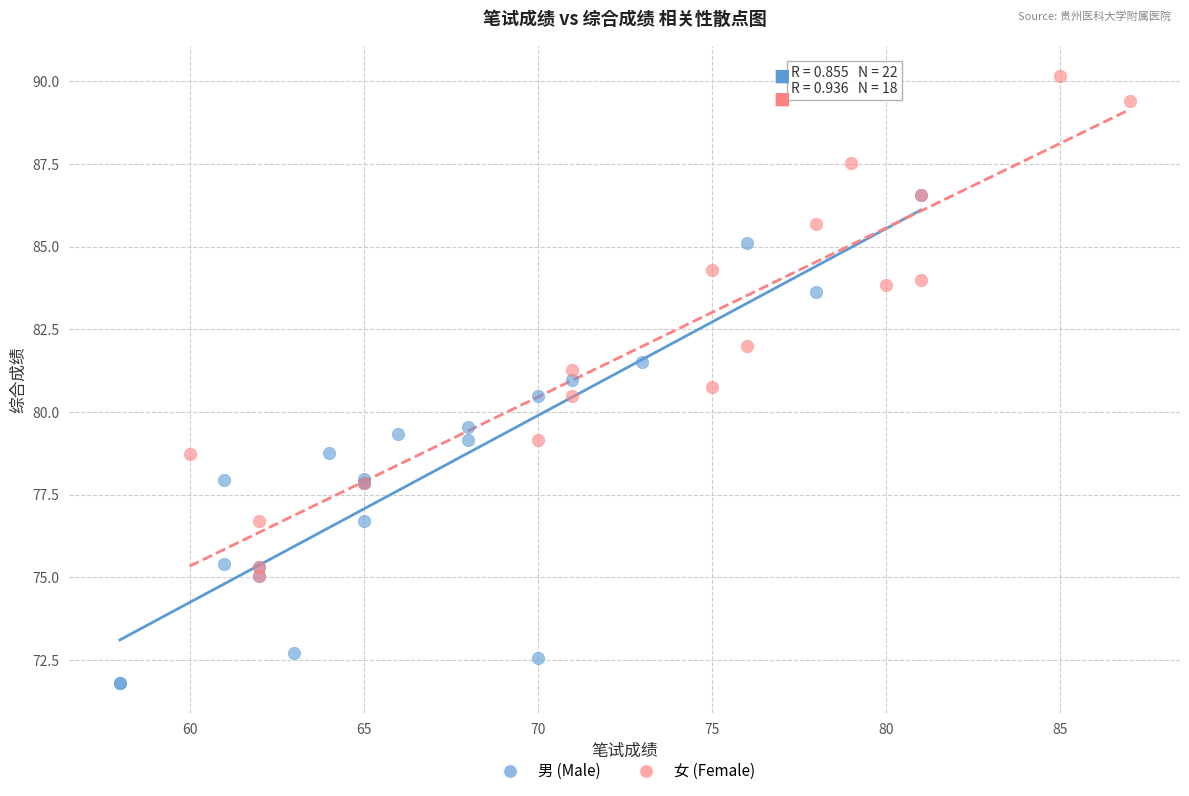

Which series reaches the minimum Y coordinate?

男 (Male)